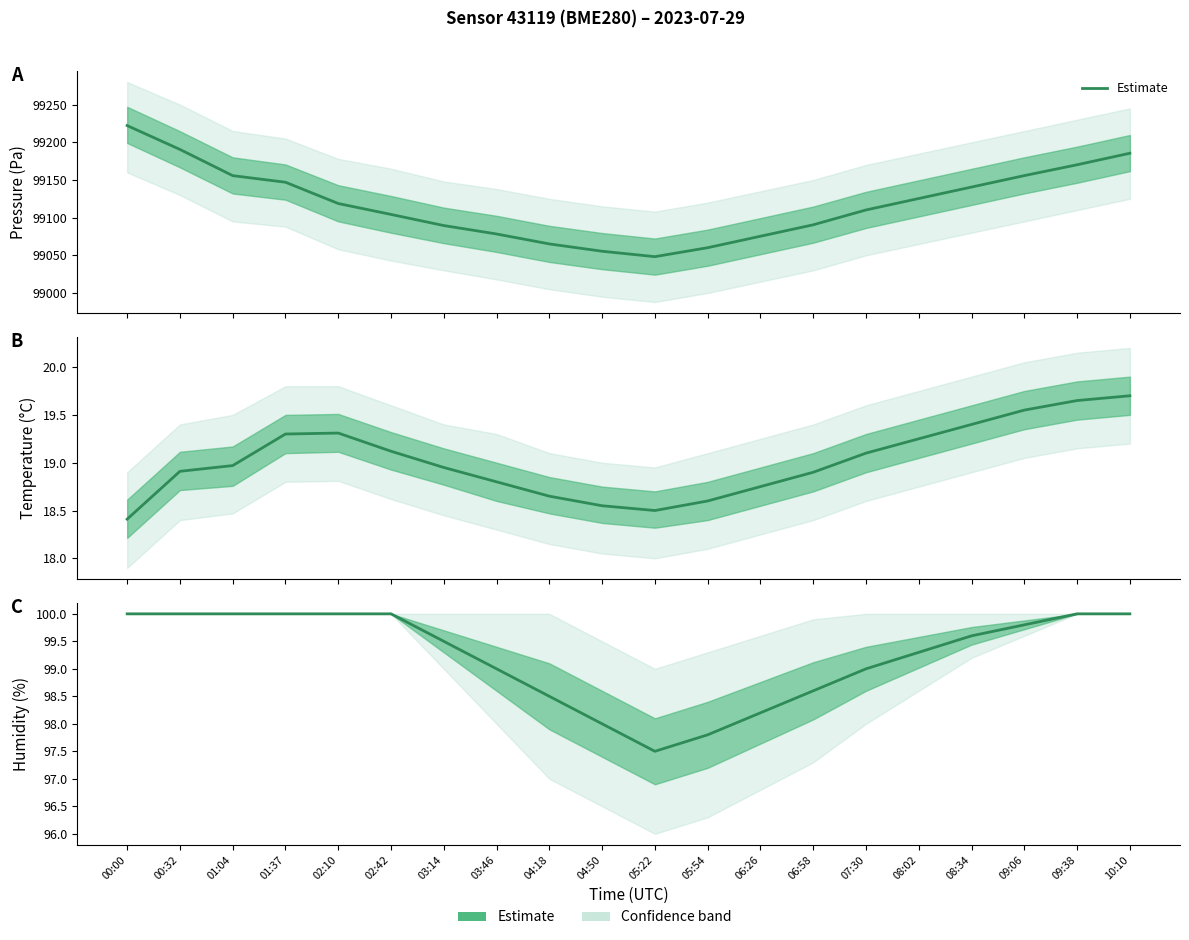

Where is the data nearest to the value 98?

04:50